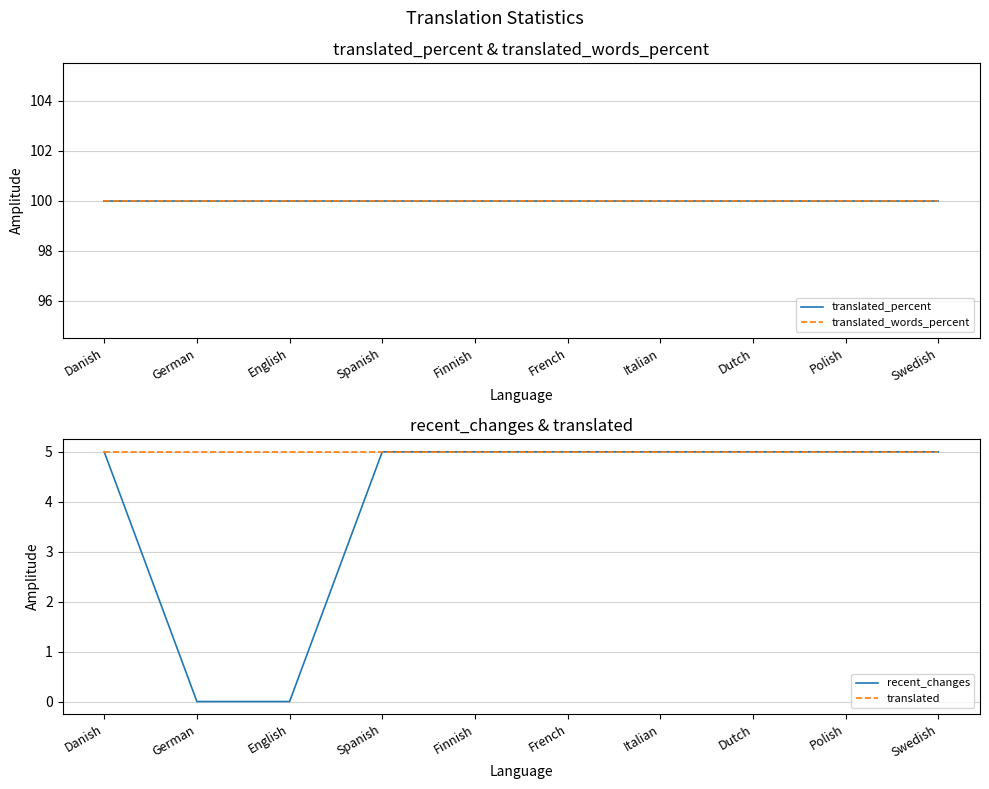

What is the label of the 6th point from the left?

French